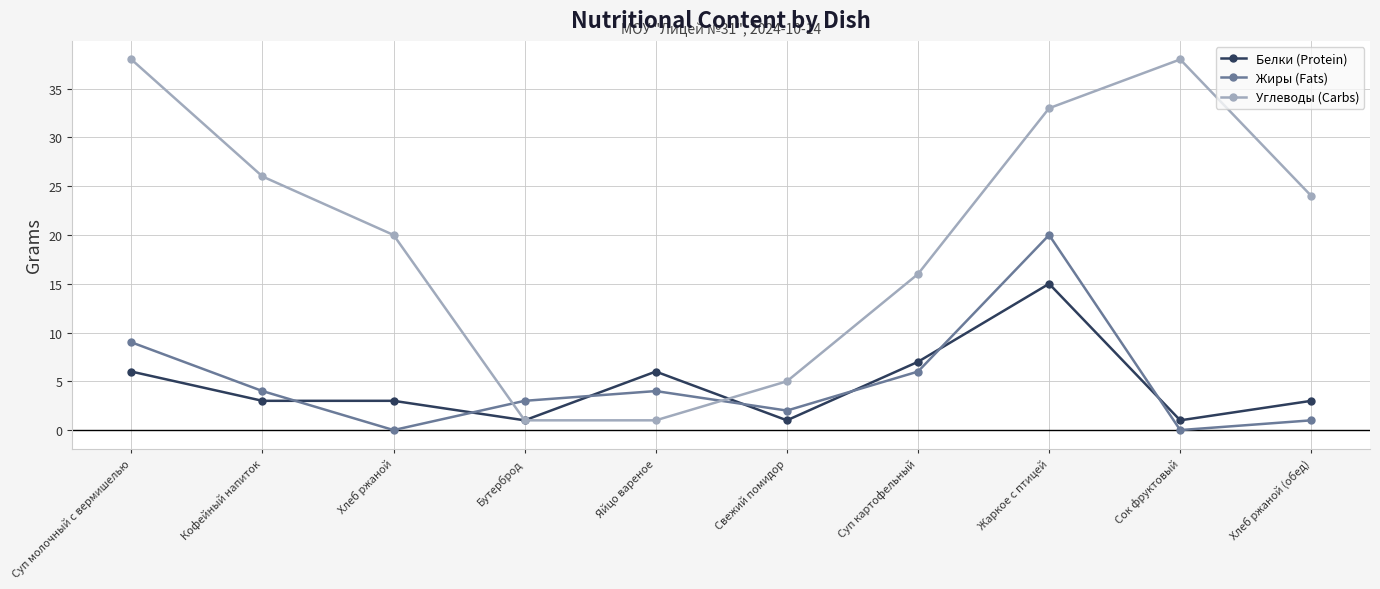

Does the chart have visible grid lines?

Yes